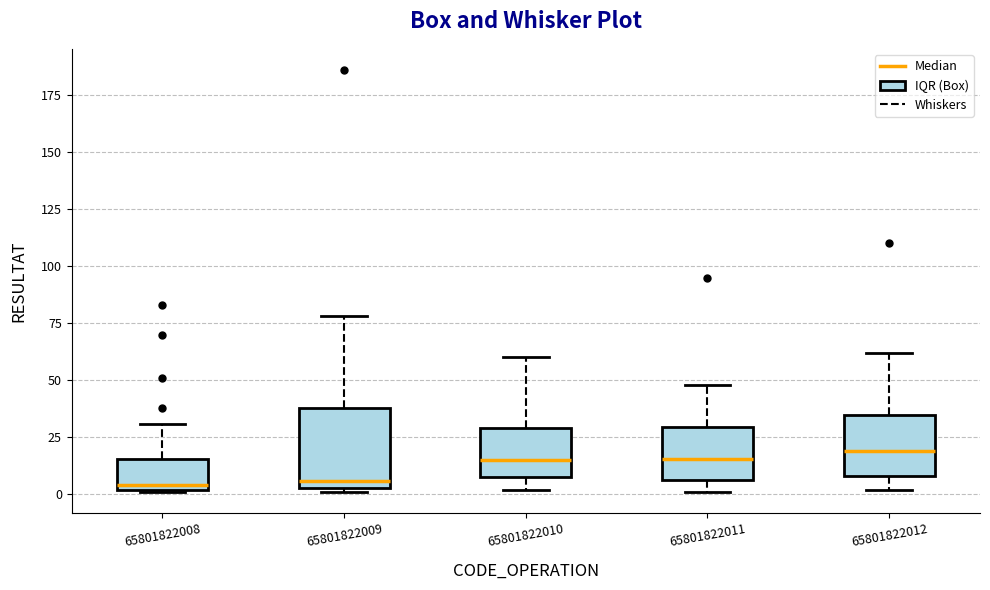

Reading left to right, transcribe this box plot: for each box, give where its median line is, the range the box spans, and where its two whiskers end, as read against the y-axis. The values are not printed on the chart, so give them approximately, as read against the axis.

65801822008: median 5, box 0 to 15, whiskers 0 to 30
65801822009: median 5 (just above the box's lower edge), box 5 to 40, whiskers 0 to 80
65801822010: median 15, box 10 to 30, whiskers 0 to 60
65801822011: median 15, box 5 to 30, whiskers 0 to 50
65801822012: median 20, box 10 to 35, whiskers 0 to 60